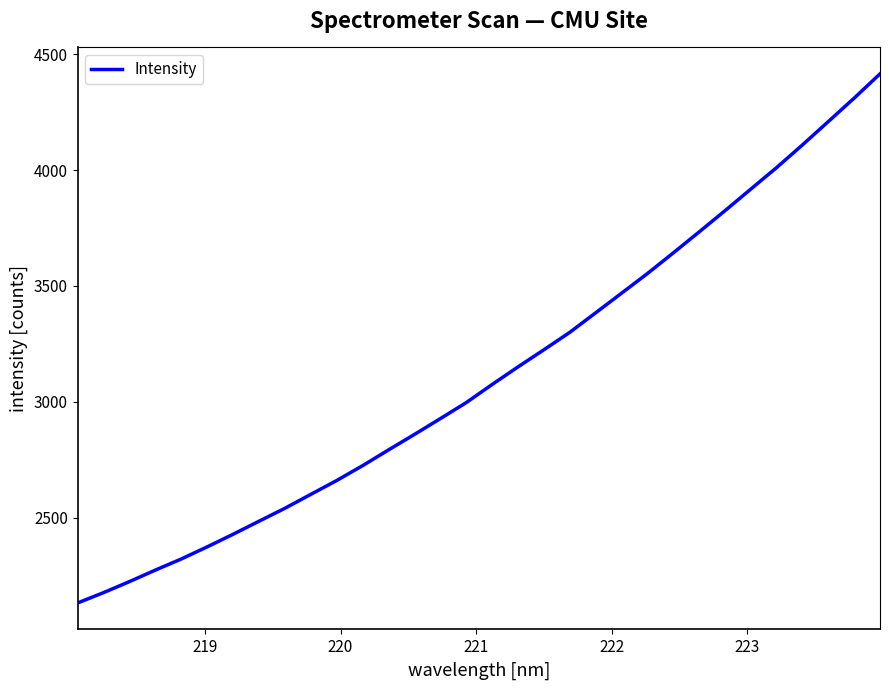

How many lines are shown in the chart?

1